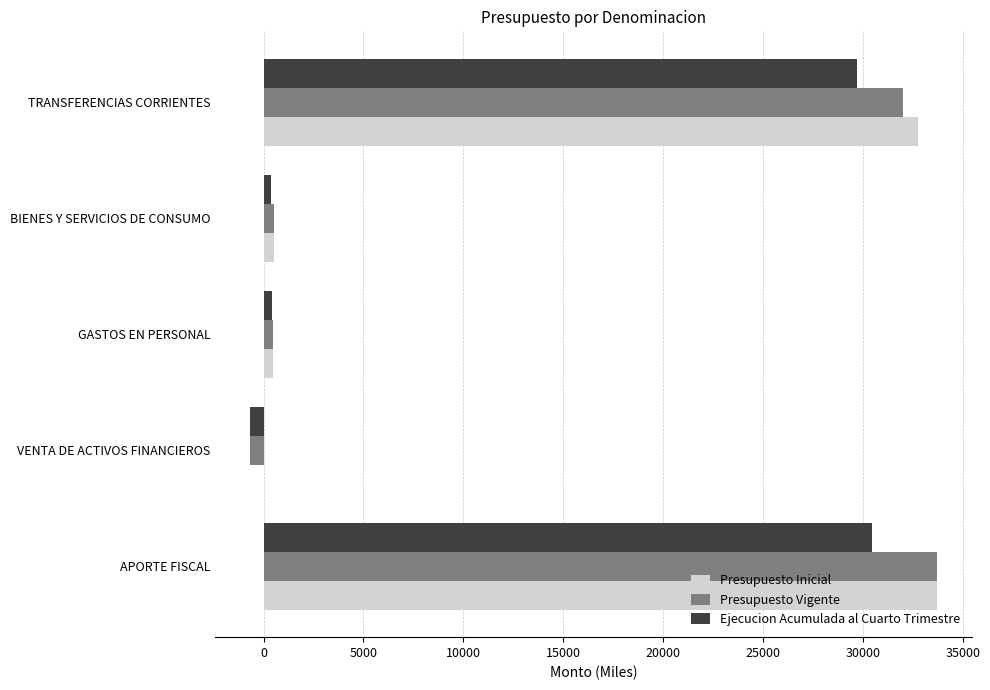

At which label is Presupuesto Vigente closest to 16515?

TRANSFERENCIAS CORRIENTES